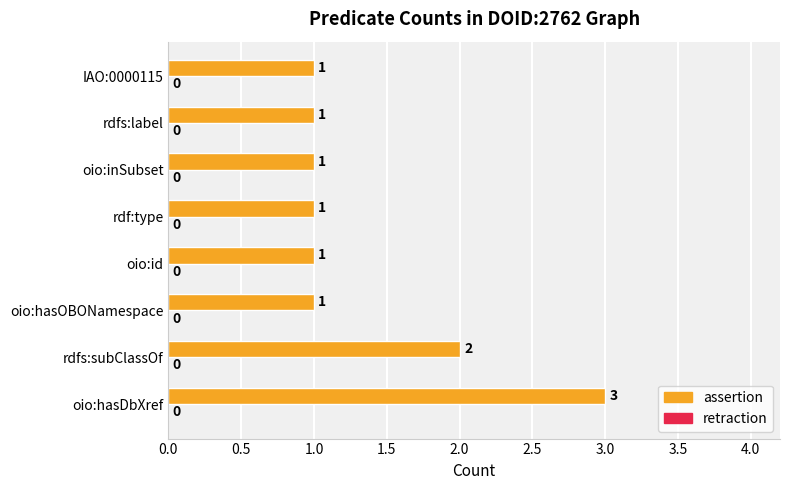

What is the sum of all values?

11